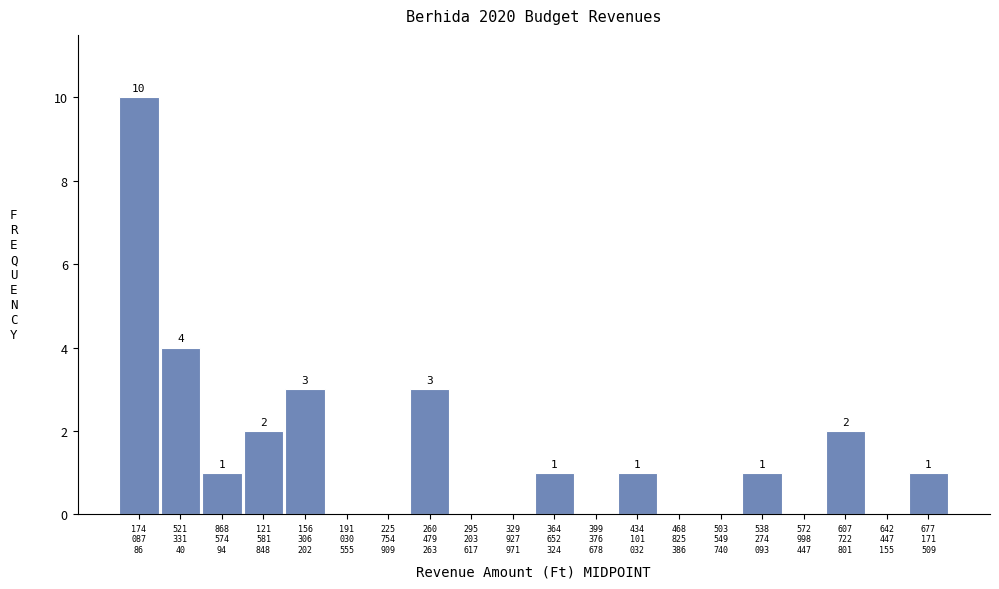

What is the greatest value displayed?

10